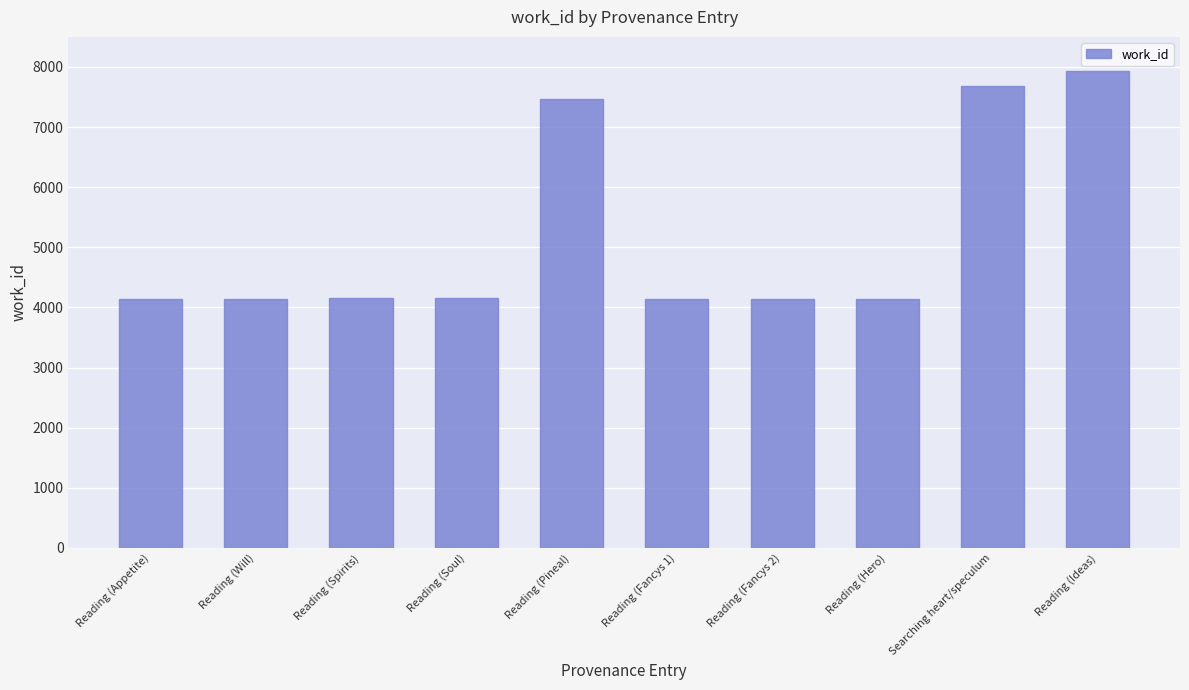

Does the chart contain any negative values?

No